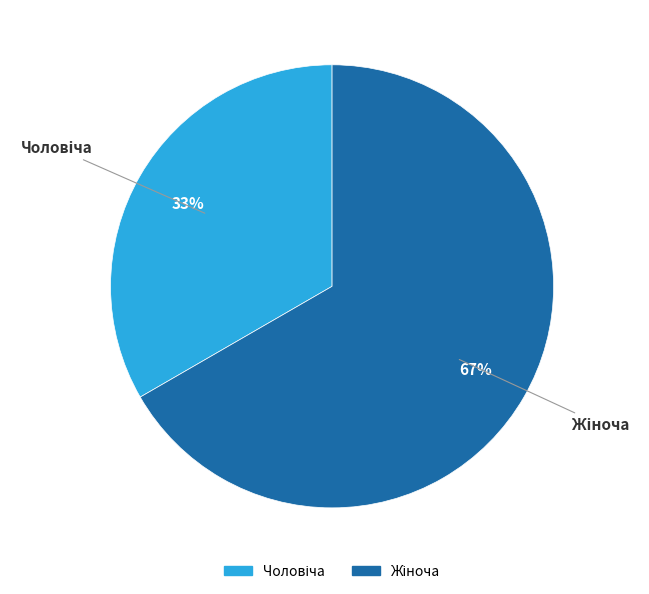

How many slices are in this pie chart?

2